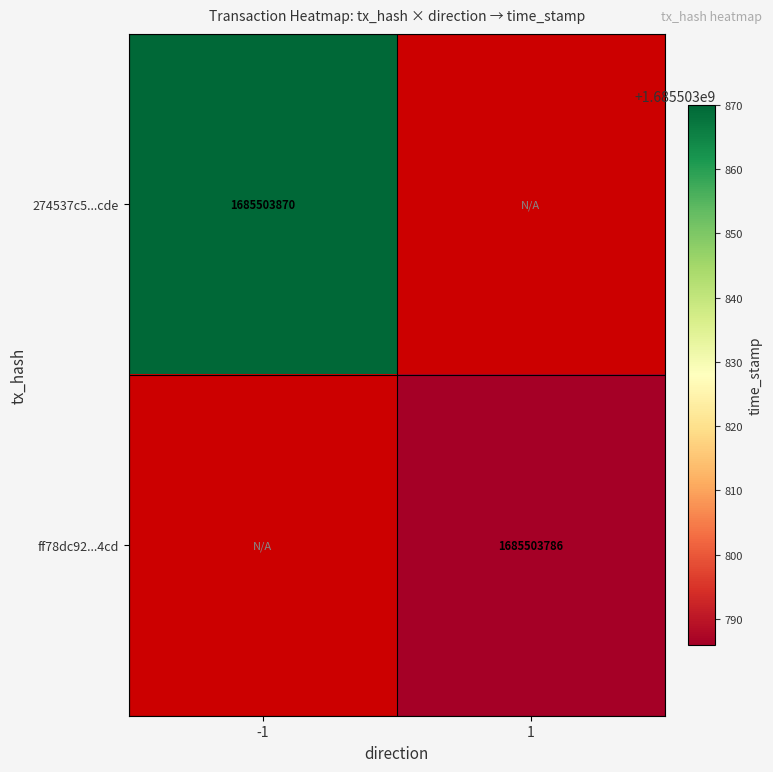

Is it true that ff78dc92dfd3eb380370c735e950d3fa28404cd equals 1 at direction?

True